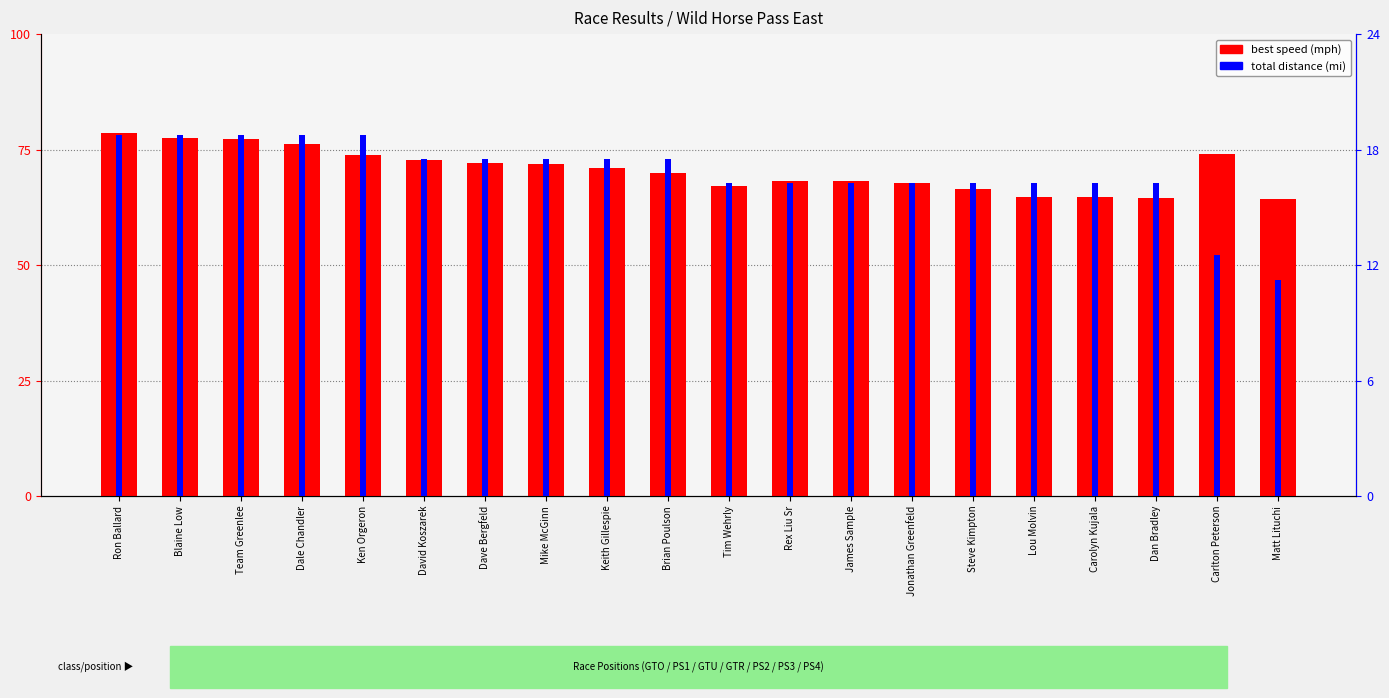

True or false: total distance (mi) has a value of 29.7 at Dale Chandler.

False